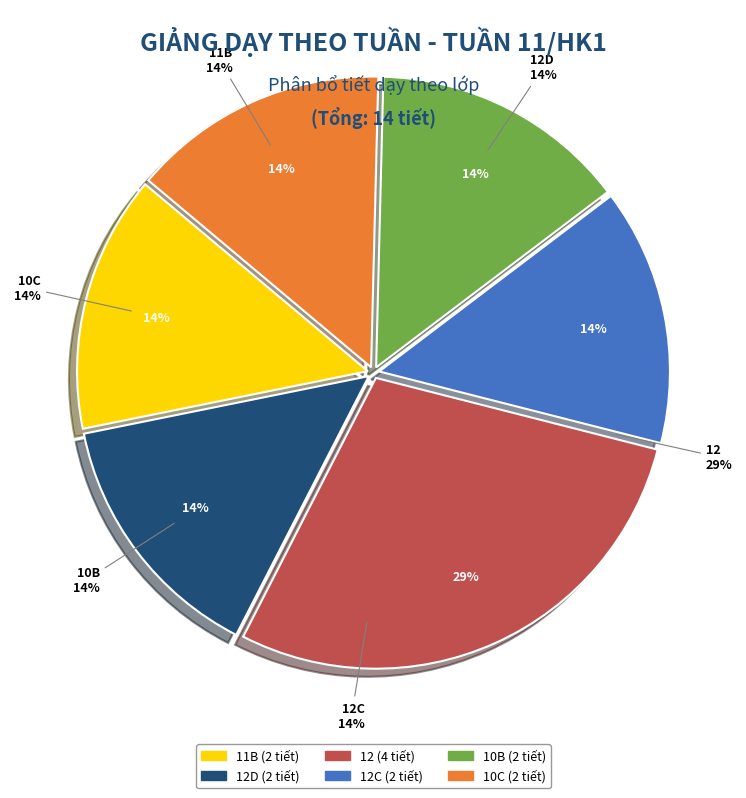

To the nearest percent, what percentage of the pie is 12C?

14%